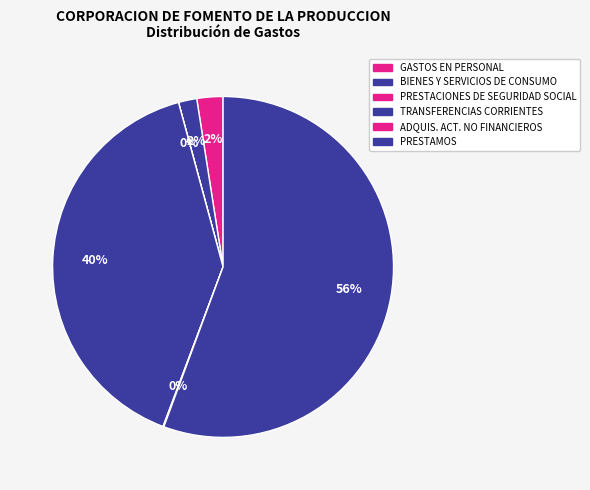

What is the largest slice in the pie chart?

PRESTAMOS